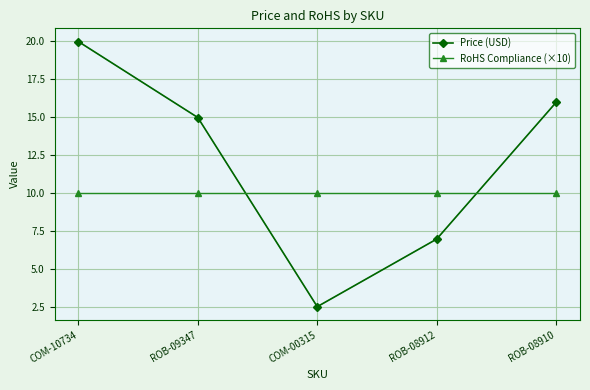

Does the chart display data point markers on the line(s)?

Yes